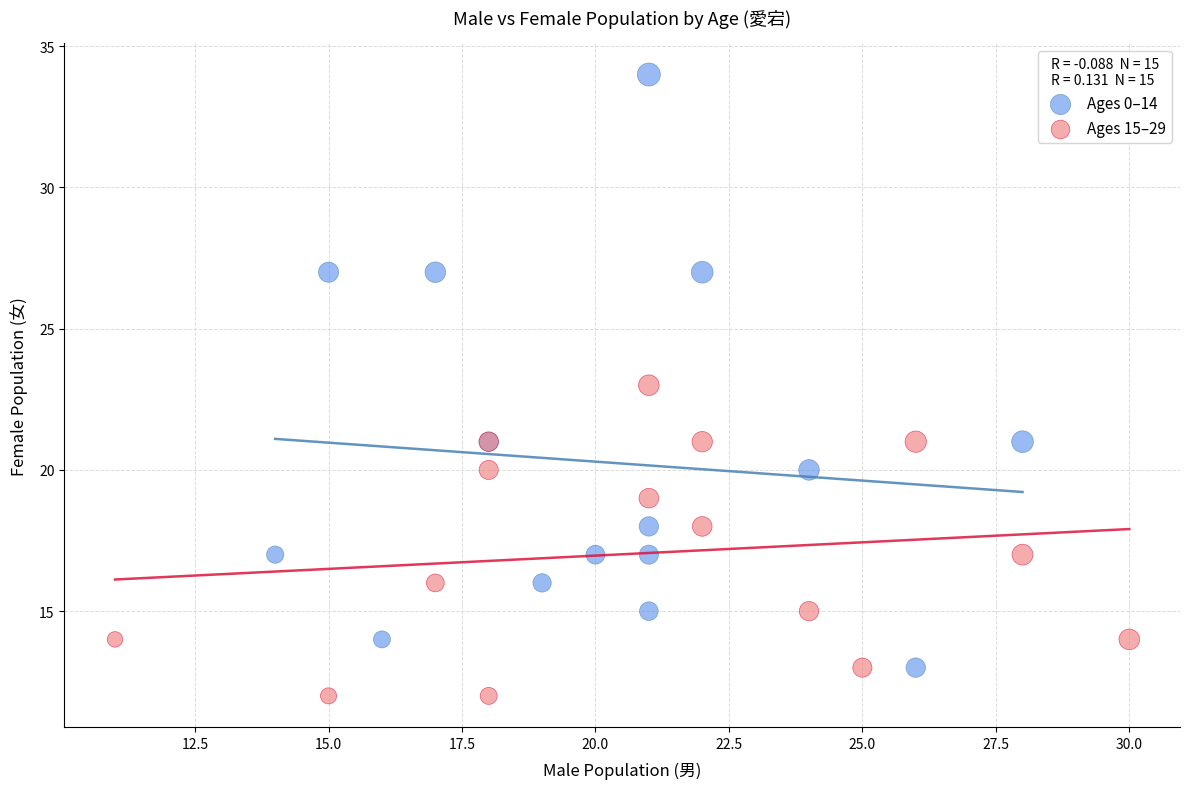

Which series contains the highest Y value?

Ages 0–14